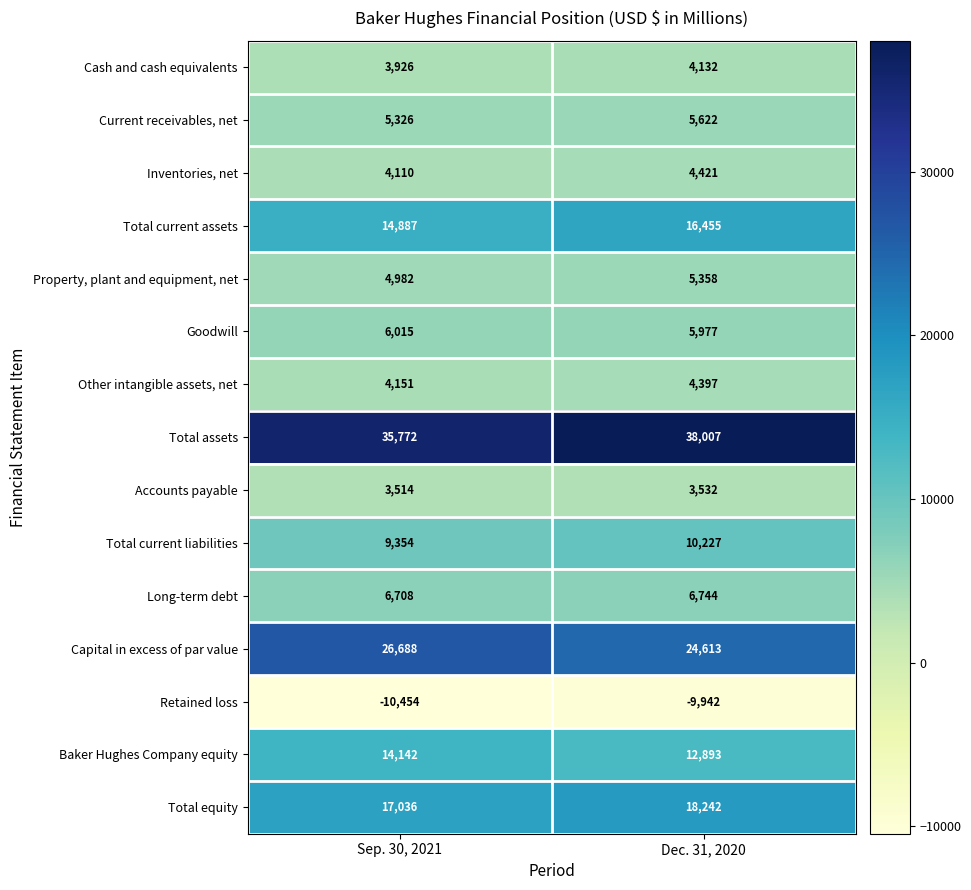

What is the sum of the Long-term debt values at Sep. 30, 2021 and Dec. 31, 2020?

13452